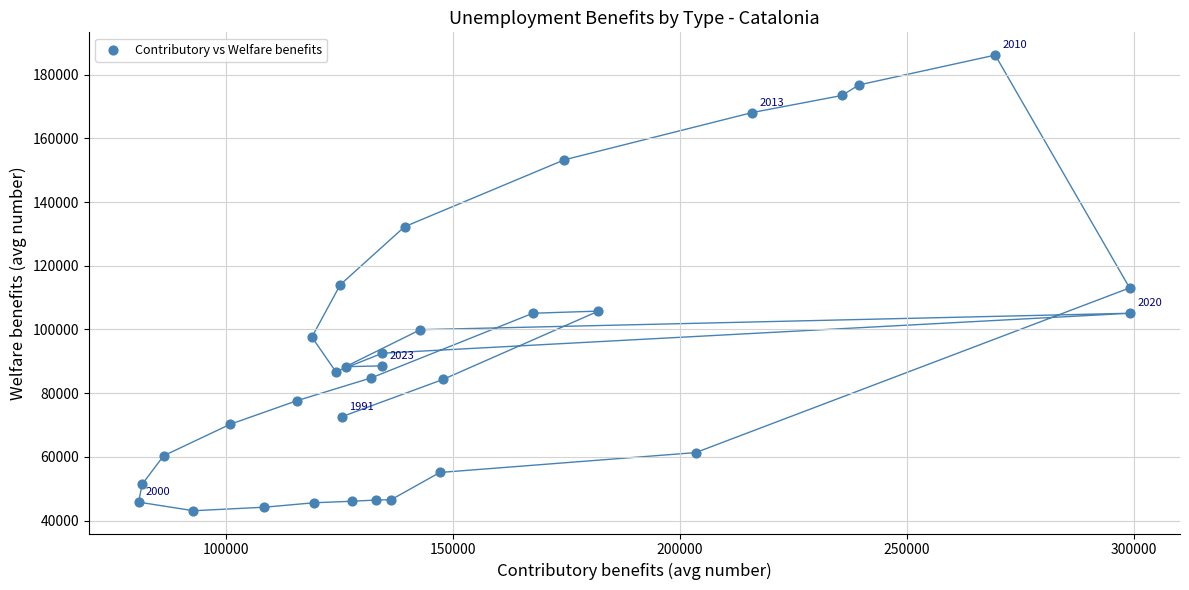

What is the range of X values (max minus min)?

218474